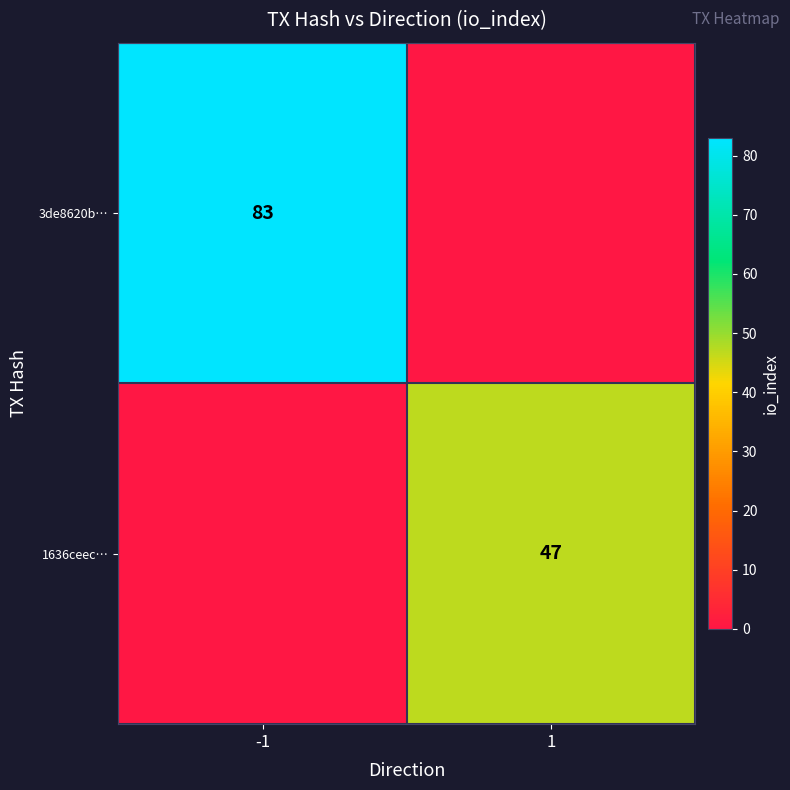

True or false: 3de8620b… has a value of 83 at -1.

True